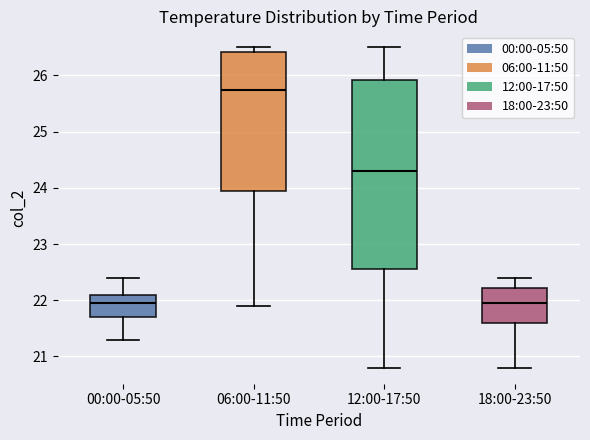

Reading left to right, transcribe this box plot: for each box, give where its median line is, the range the box spans, and where its two whiskers end, as read against the y-axis. The values are not printed on the chart, so give them approximately, as read against the axis.

00:00-05:50: median 22.0, box 21.7 to 22.1, whiskers 21.3 to 22.4
06:00-11:50: median 25.8, box 24.0 to 26.4, whiskers 21.9 to 26.5
12:00-17:50: median 24.3, box 22.6 to 25.9, whiskers 20.8 to 26.5
18:00-23:50: median 22.0, box 21.6 to 22.2, whiskers 20.8 to 22.4